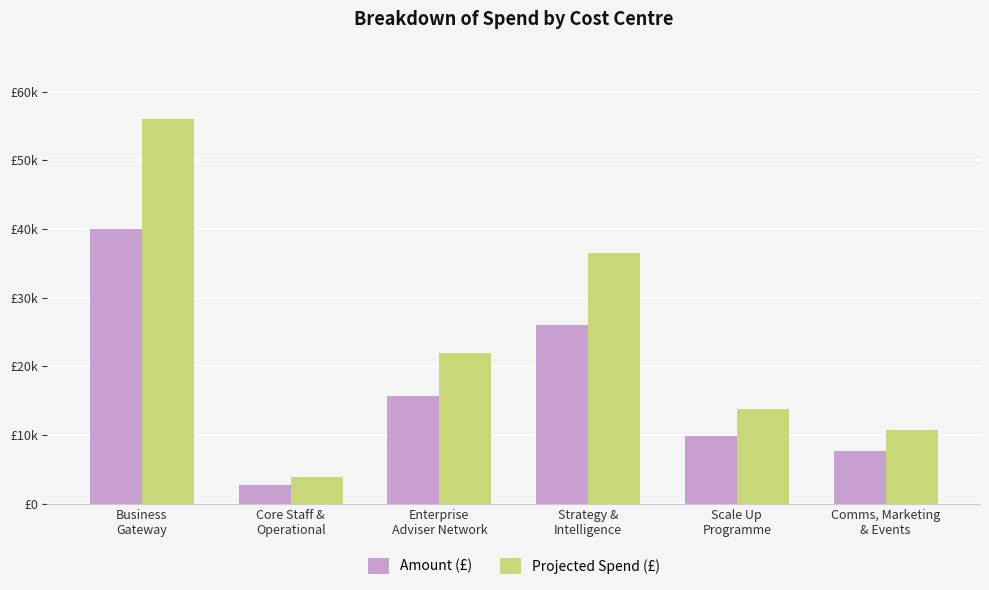

Reading left to right, list all the values displayed in this chart.

Amount (£): 40035.0	2800.0	15634.7	26059.0	9830.0	7680.0
Projected Spend (£): 56049.0	3920.0	21888.6	36482.6	13762.0	10752.0